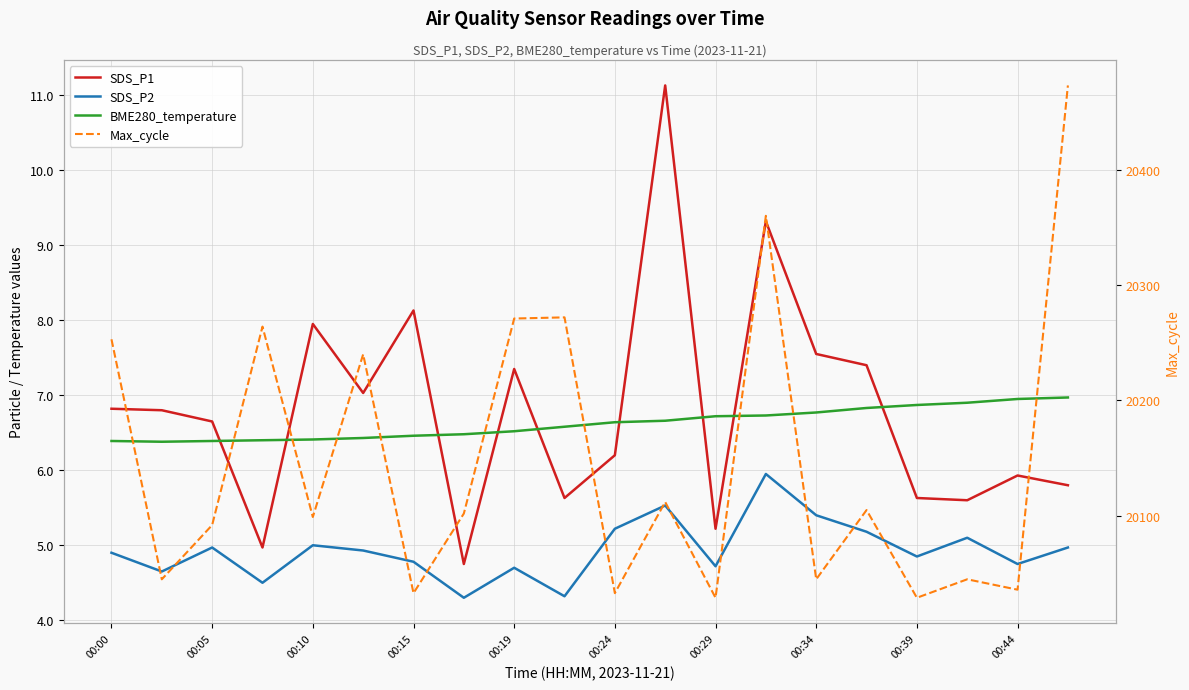

Reading right to left, list all the values displayed in this chart.

SDS_P1: 5.8	5.9	5.6	5.6	7.4	7.5	9.3	5.2	11.1	6.2	5.6	7.3	4.8	8.1	7.0	8.0	5.0	6.7	6.8	6.8
SDS_P2: 5.0	4.8	5.1	4.8	5.2	5.4	6.0	4.7	5.5	5.2	4.3	4.7	4.3	4.8	4.9	5.0	4.5	5.0	4.7	4.9
BME280_temperature: 7.0	7.0	6.9	6.9	6.8	6.8	6.7	6.7	6.7	6.6	6.6	6.5	6.5	6.5	6.4	6.4	6.4	6.4	6.4	6.4
Max_cycle: 20473.0	20036.0	20045.0	20029.0	20105.0	20045.0	20360.0	20029.0	20112.0	20033.0	20272.0	20271.0	20102.0	20033.0	20240.0	20099.0	20264.0	20092.0	20045.0	20253.0